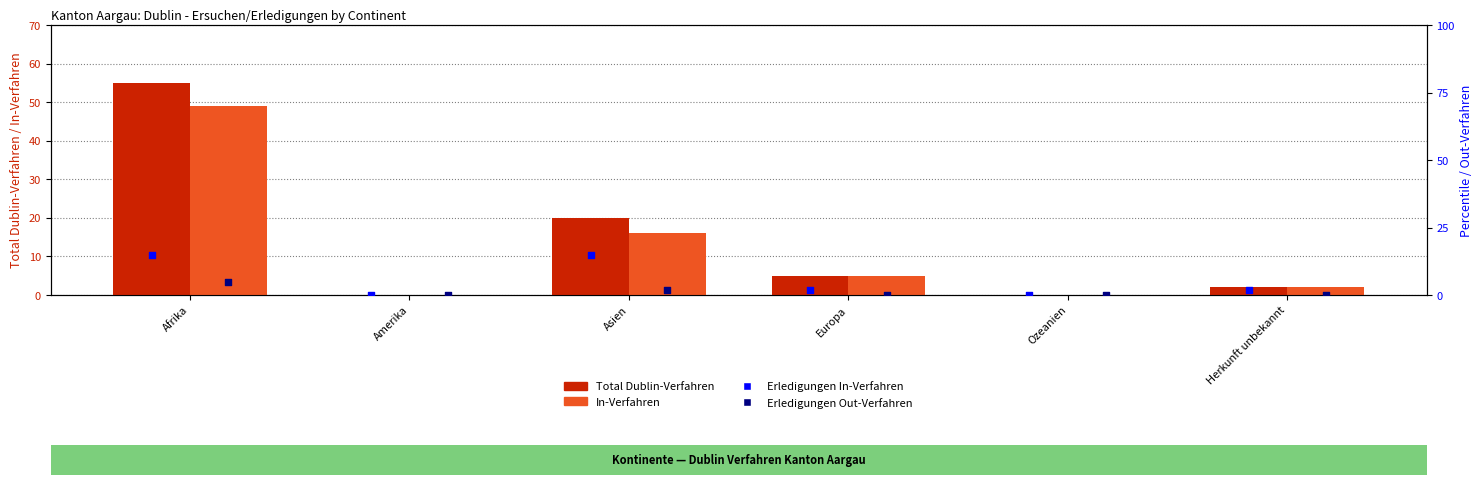

At which category is the sum across all series the highest?

Afrika